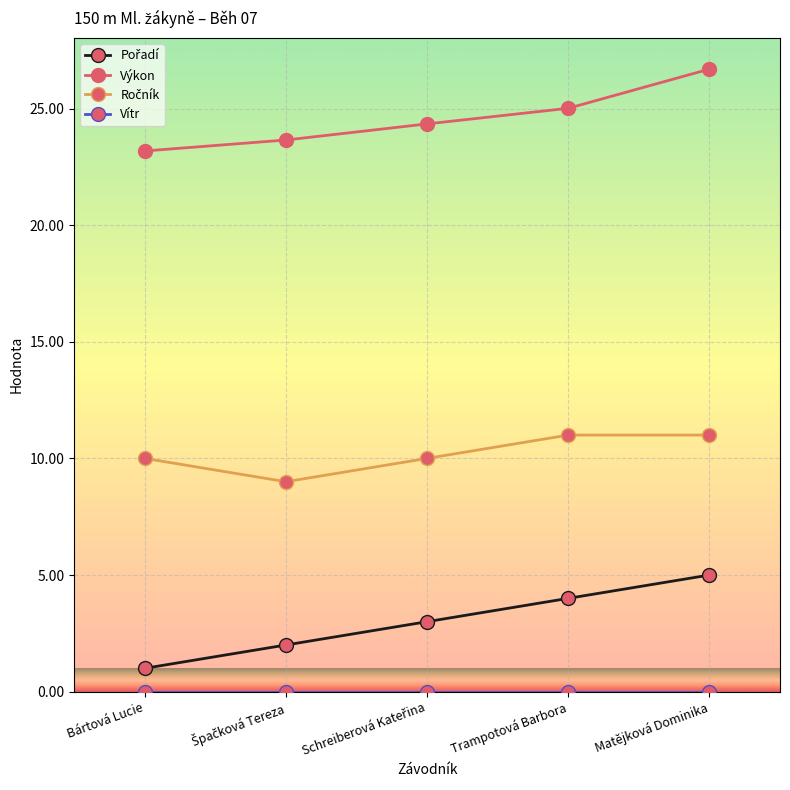

What is the maximum value for Výkon?

26.7